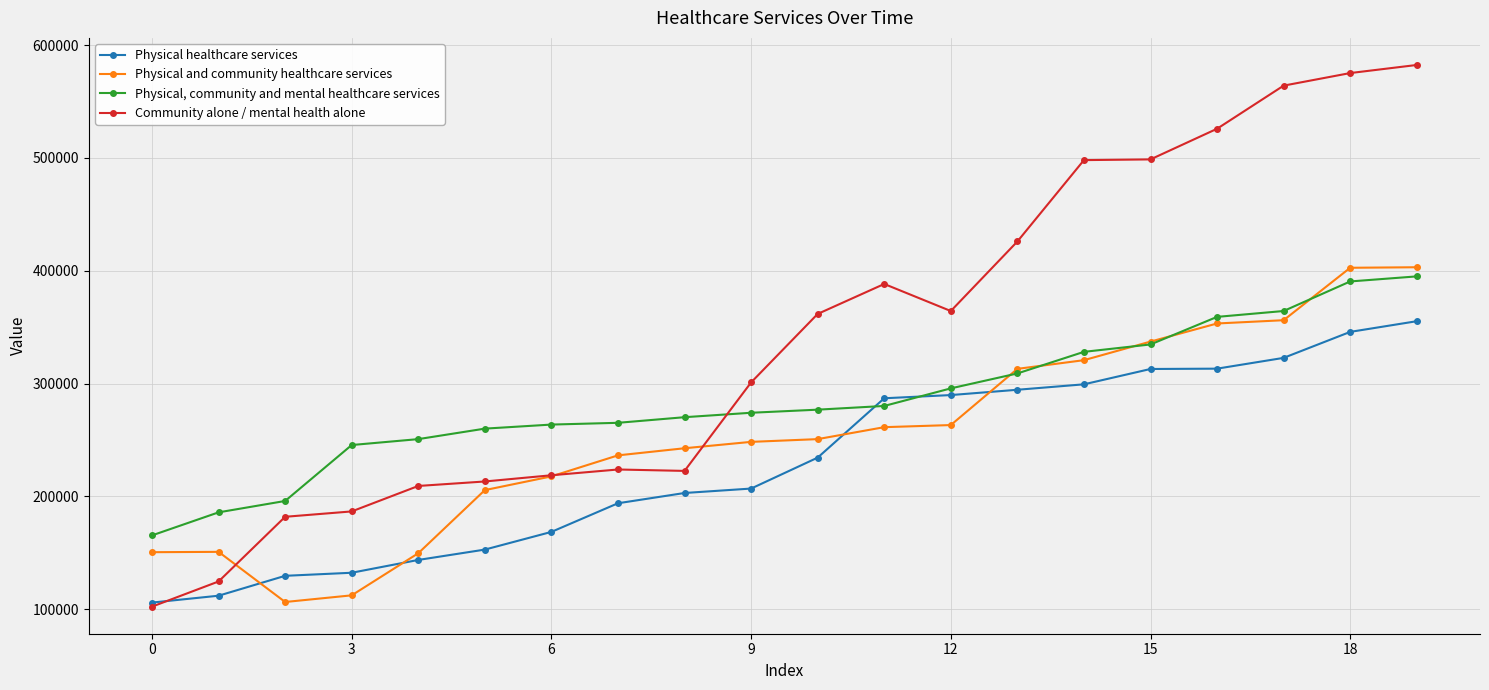

Which series has the widest spread of values?

Community alone / mental health alone